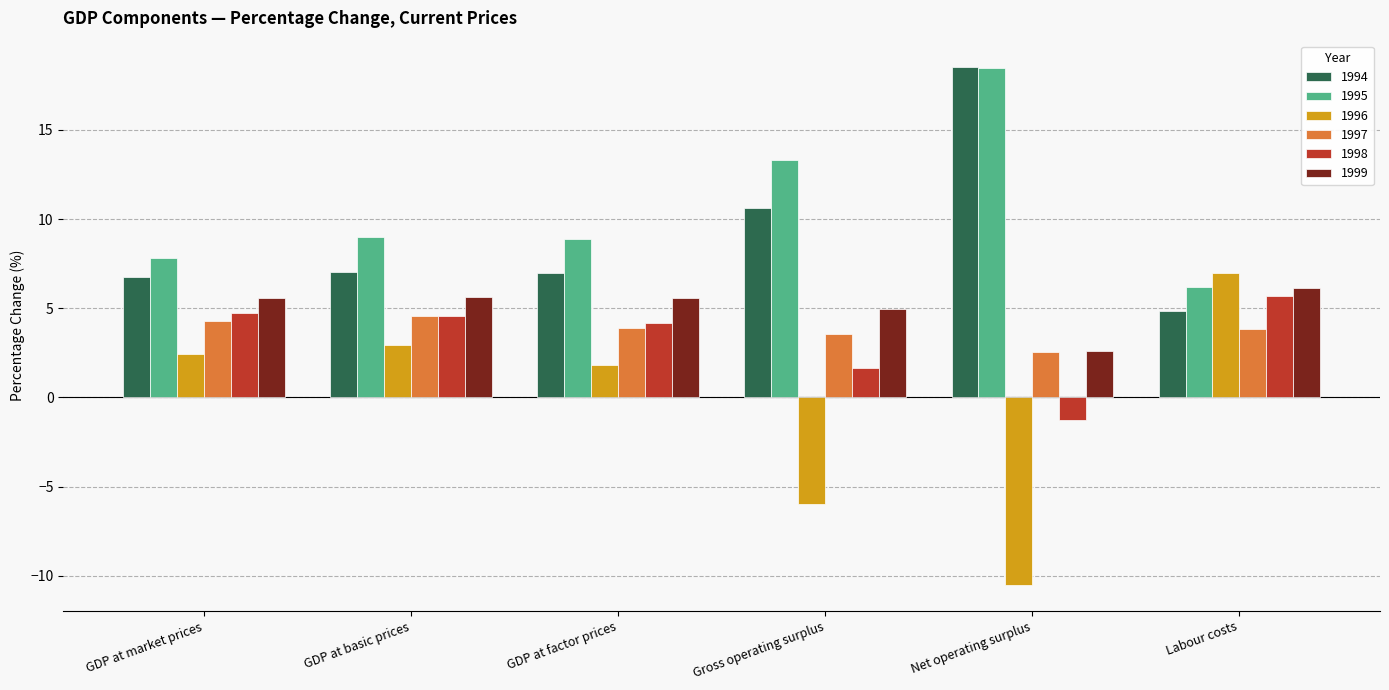

Which series has the largest total across all categories?

1995